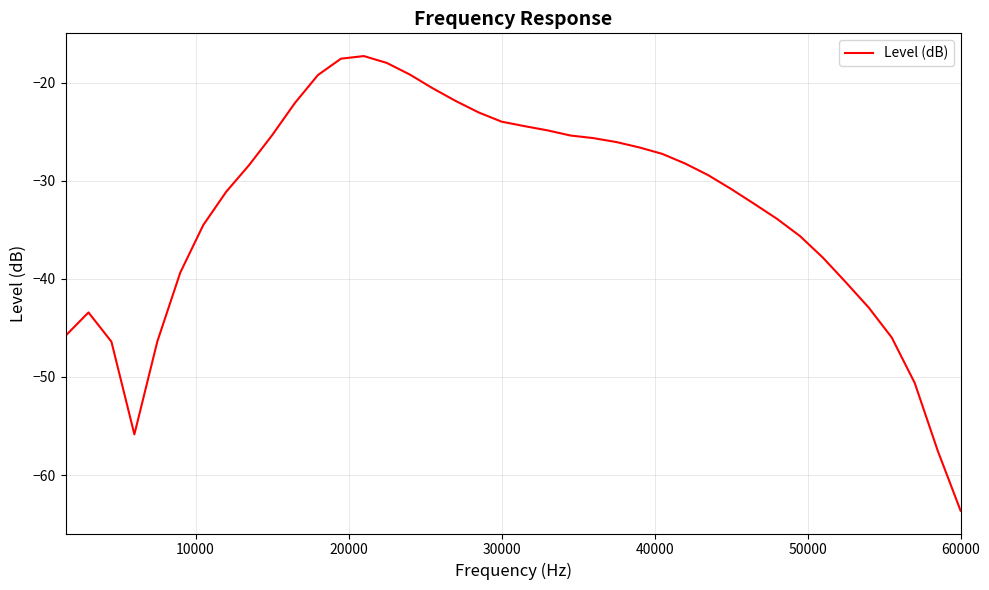

What is the smallest value displayed?

-63.6